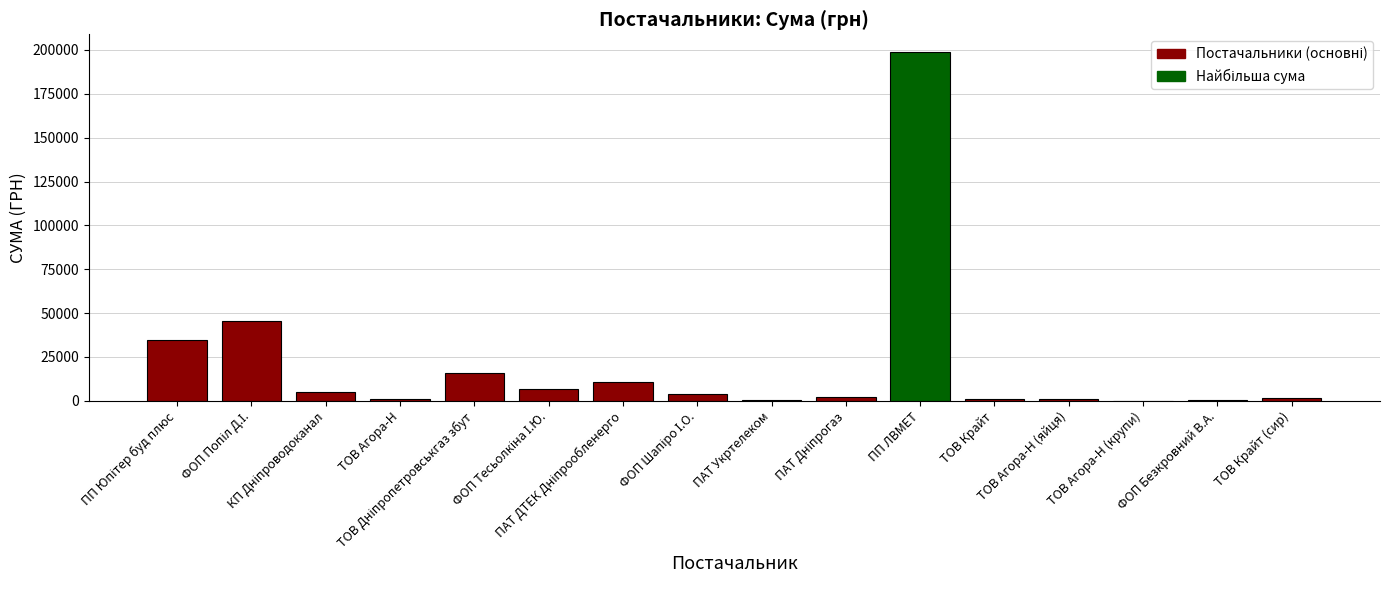

What is the sum of all values?

329208.8